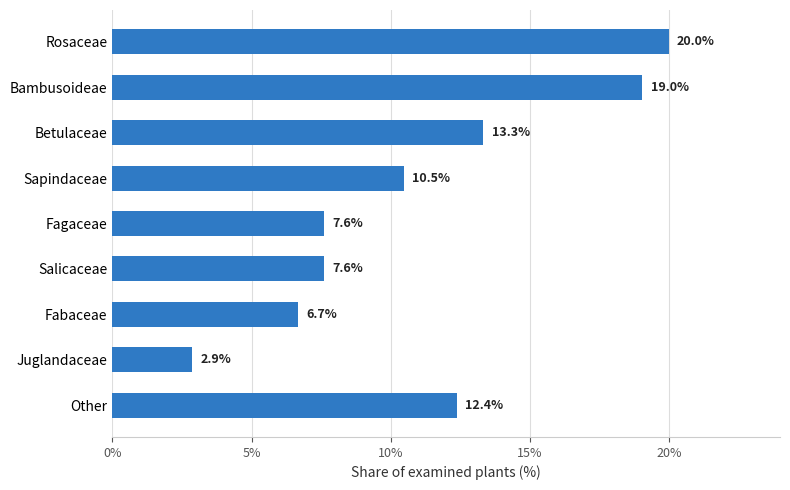

What is the average value?

11.1